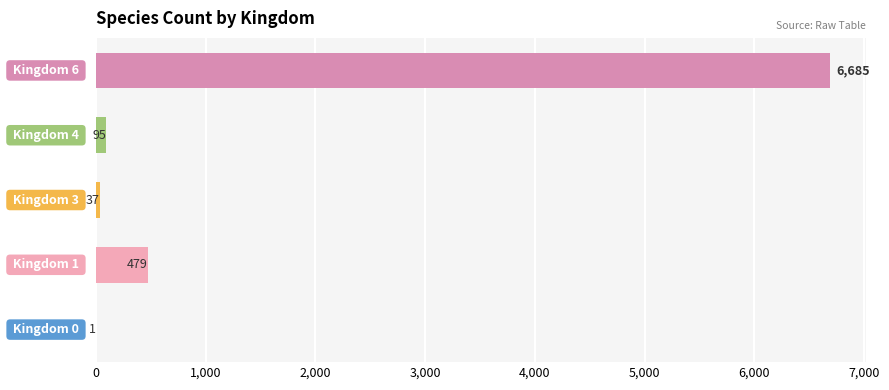

What is the sum of all values?

7297